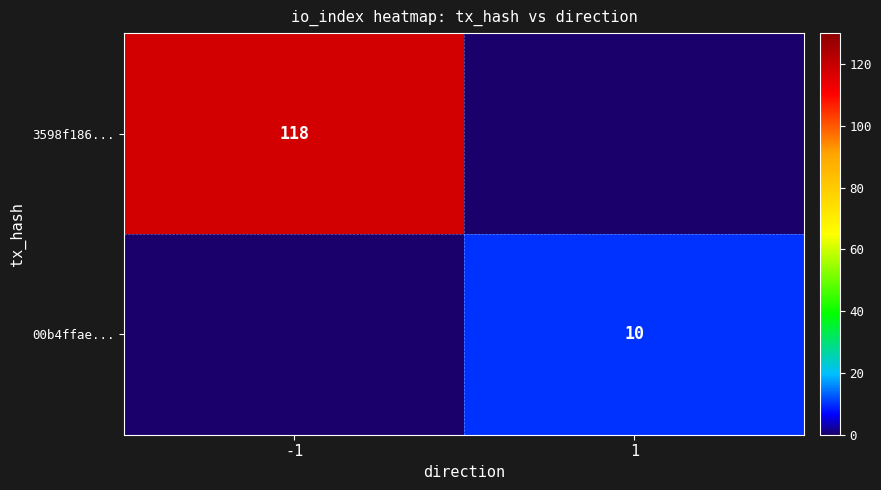

True or false: 00b4ffae... has a value of 14 at 1.

False